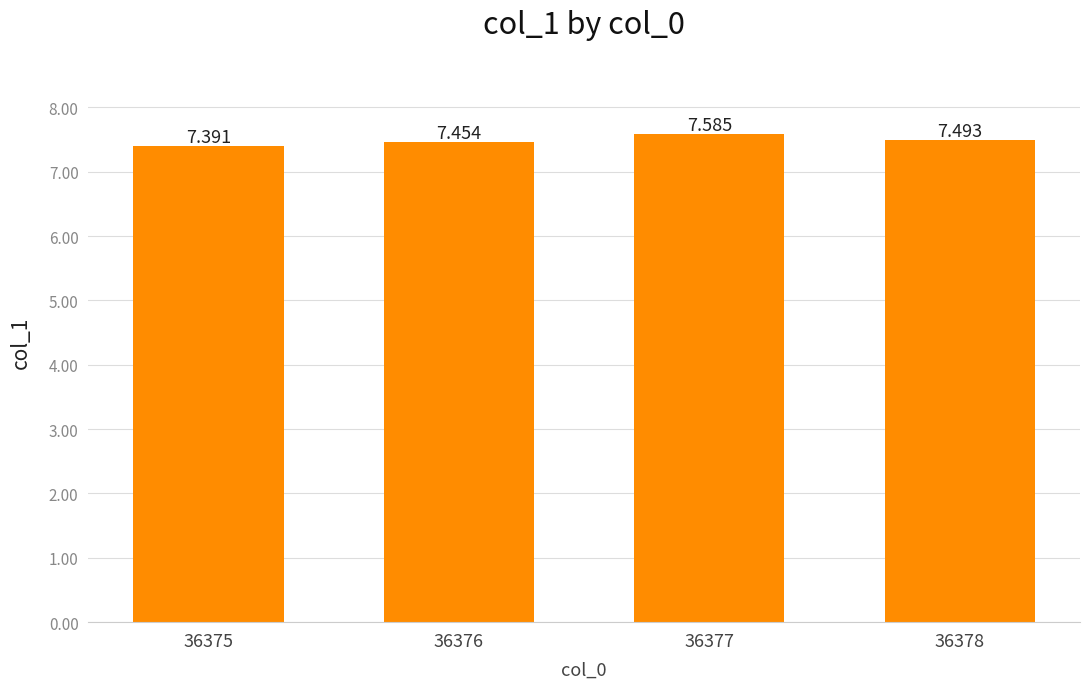

At which category does the chart reach its peak across all series?

36377